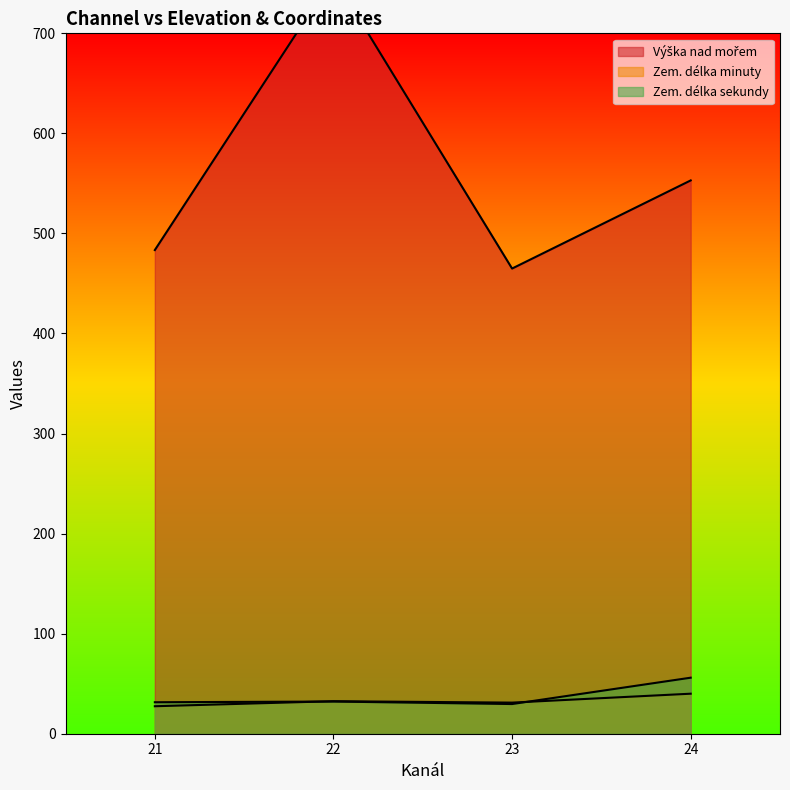

Where do Zem. délka sekundy and Zem. délka minuty first cross each other?

21 and 22